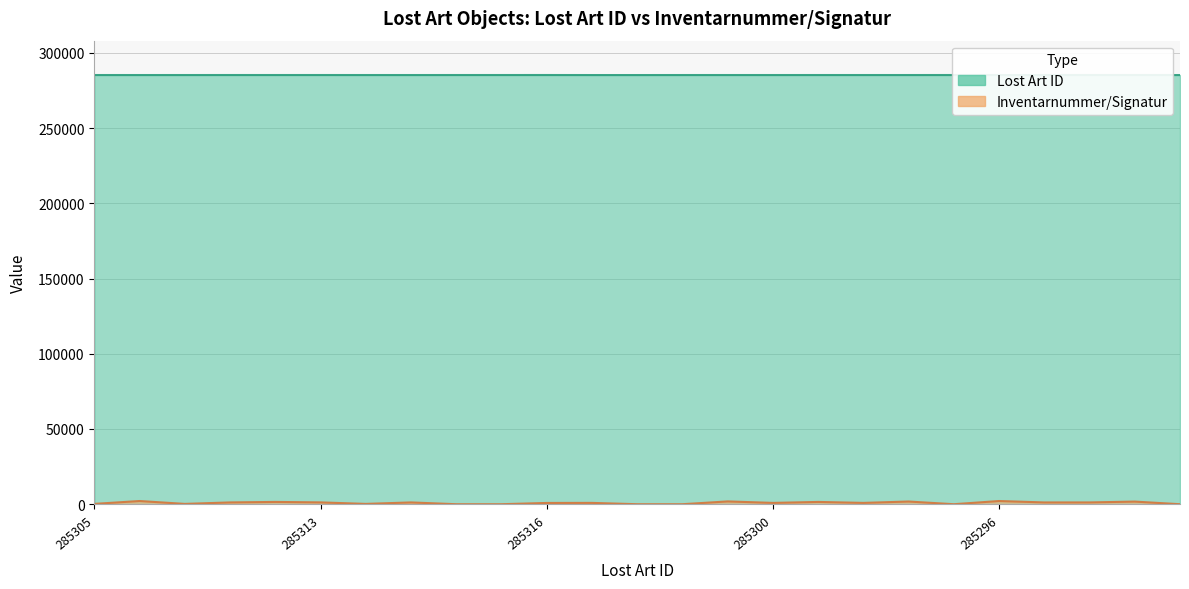

How many data points does each series have?

25